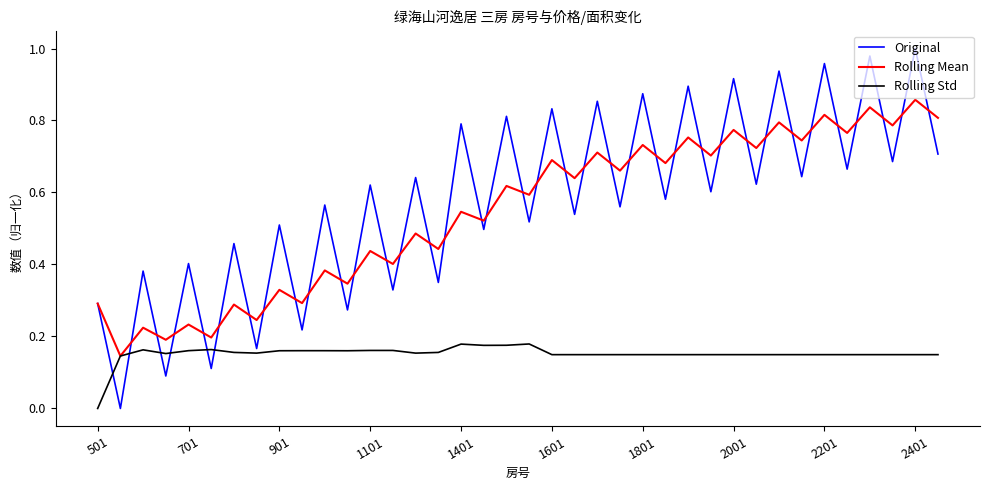

Rank the series by their maximum value, from lowest to highest.

Rolling Std, Rolling Mean, Original